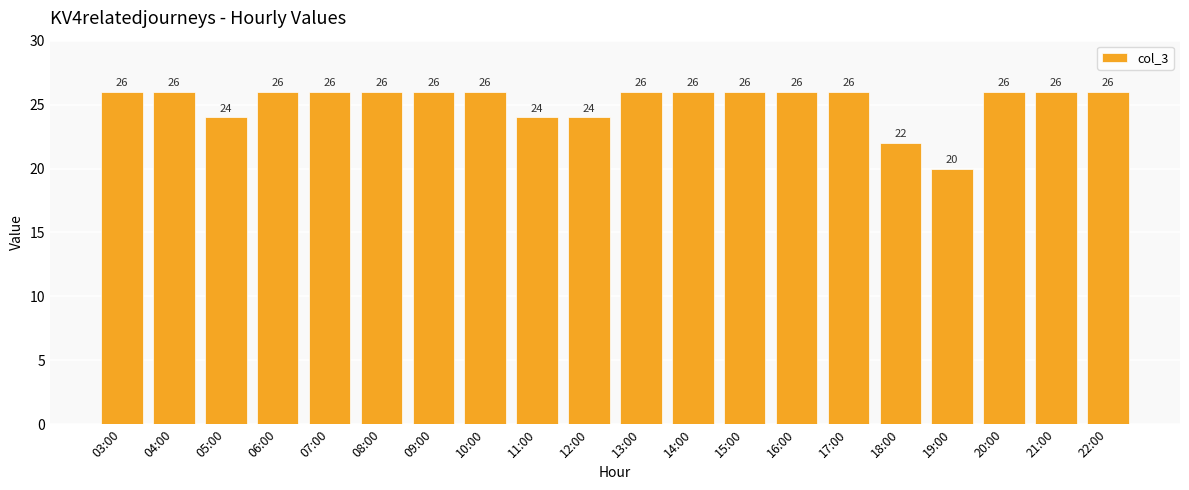

What is the greatest value displayed?

26